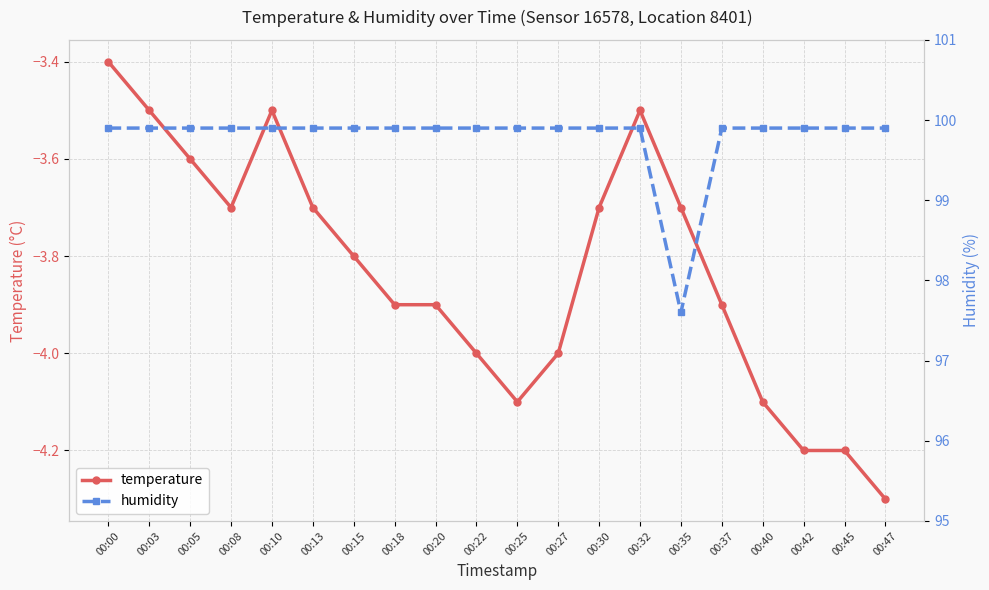

Is it true that temperature equals -5.3 at 00:30?

False